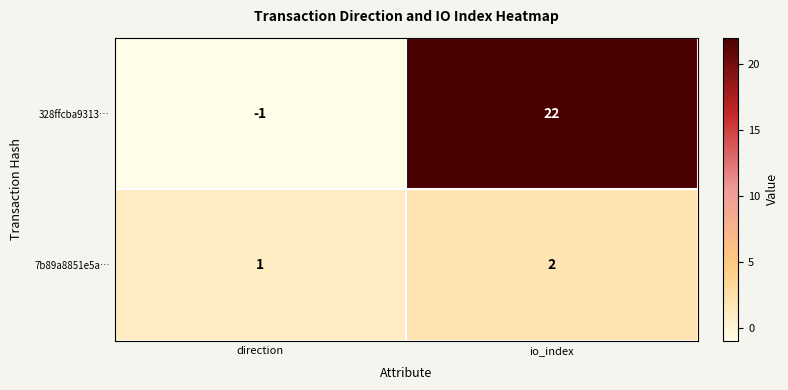

Where is 328ffcba9313… nearest to the value 10?

direction